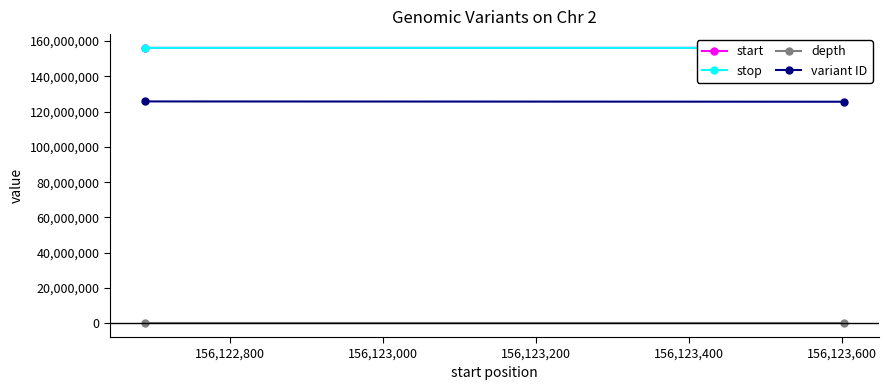

What is the difference between the highest and lowest values at 156,122,600?

156122683